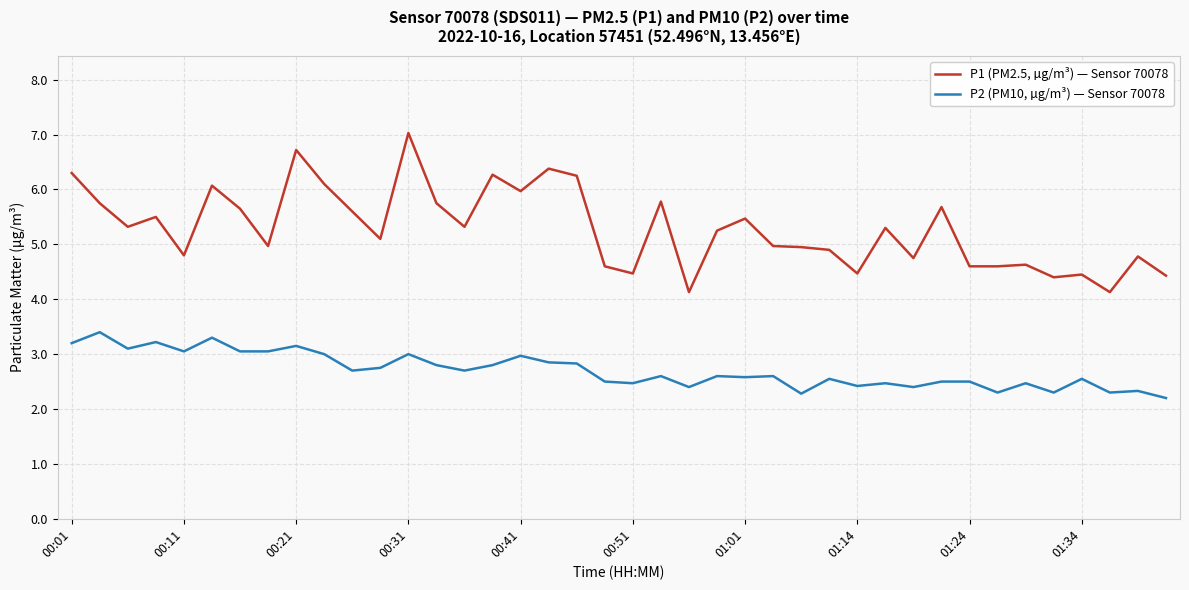

Does the chart display data point markers on the line(s)?

No